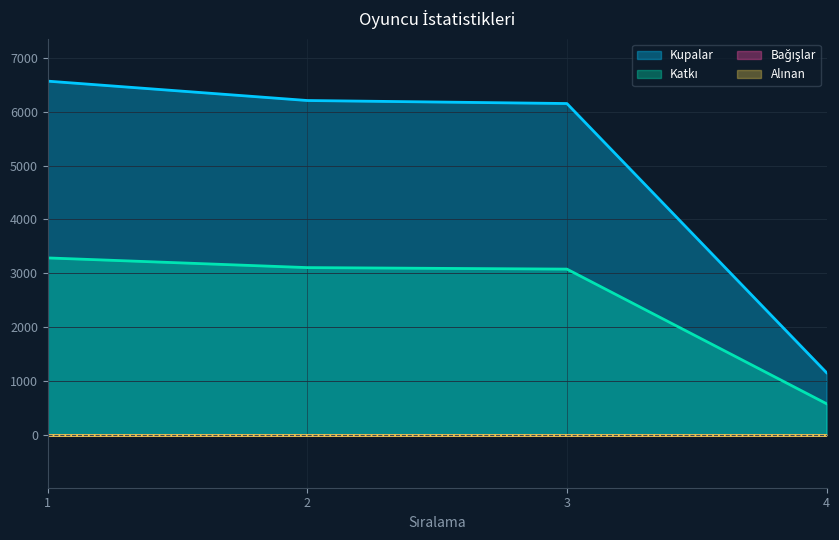

Which has a higher value, 2 or 1?

1